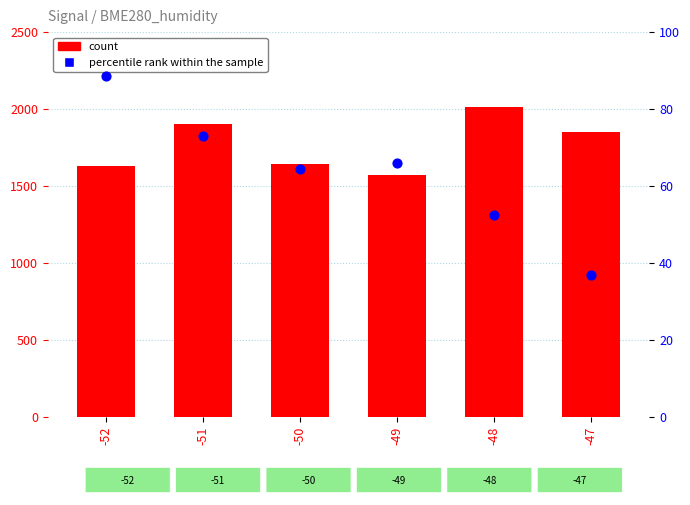

At which category is the sum across all series the highest?

-48